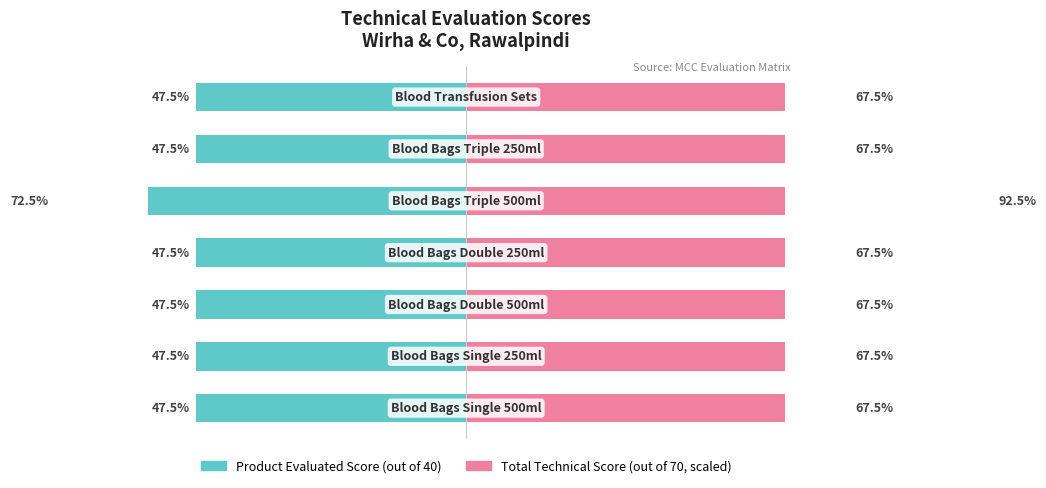

Is it true that Total Technical Score equals 67.5 at 0?

True